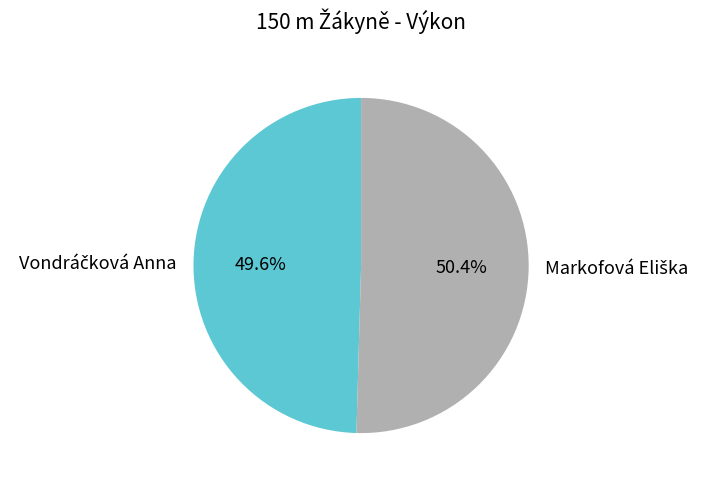

Is there a majority slice in this chart?

Yes